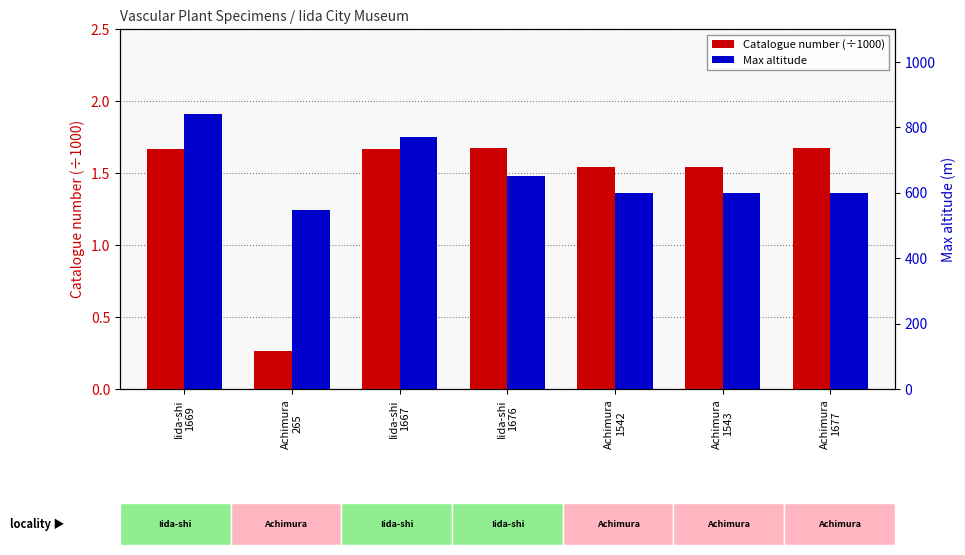

What is the sum of the Max altitude values at Iida-shi
1676 and Achimura
1677?

1250.0